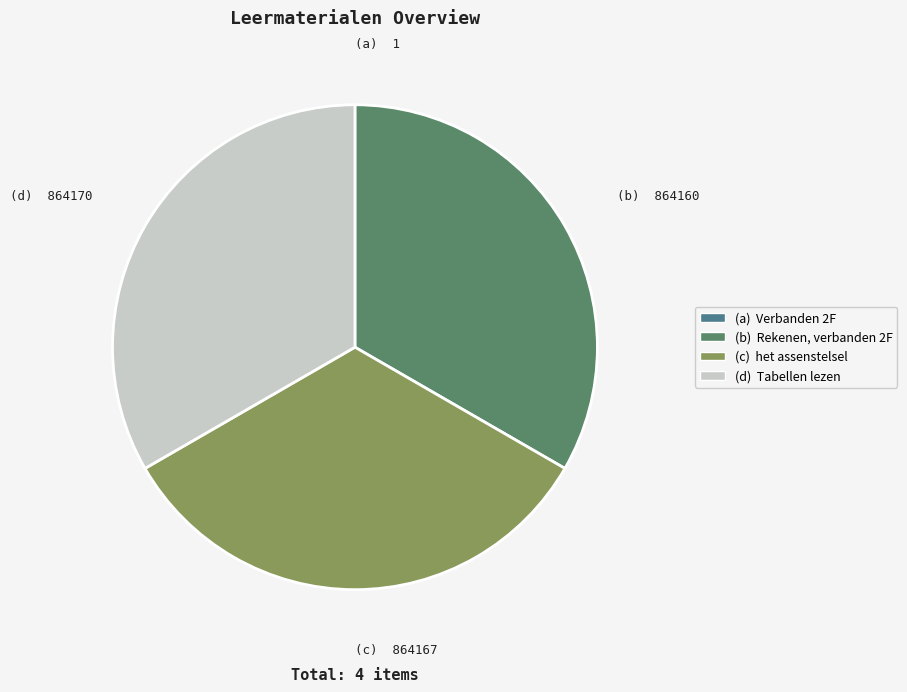

Is there a majority slice in this chart?

No